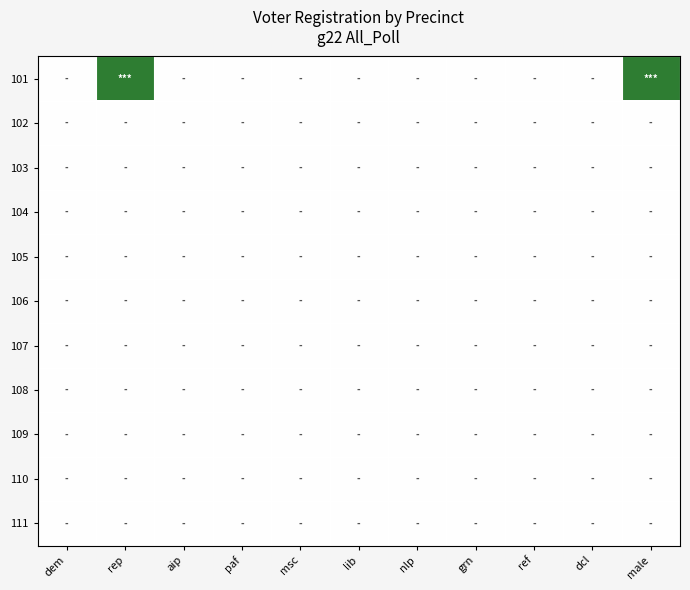

List the series in order of their peak value, highest first.

101, 102, 103, 104, 105, 106, 107, 108, 109, 110, 111